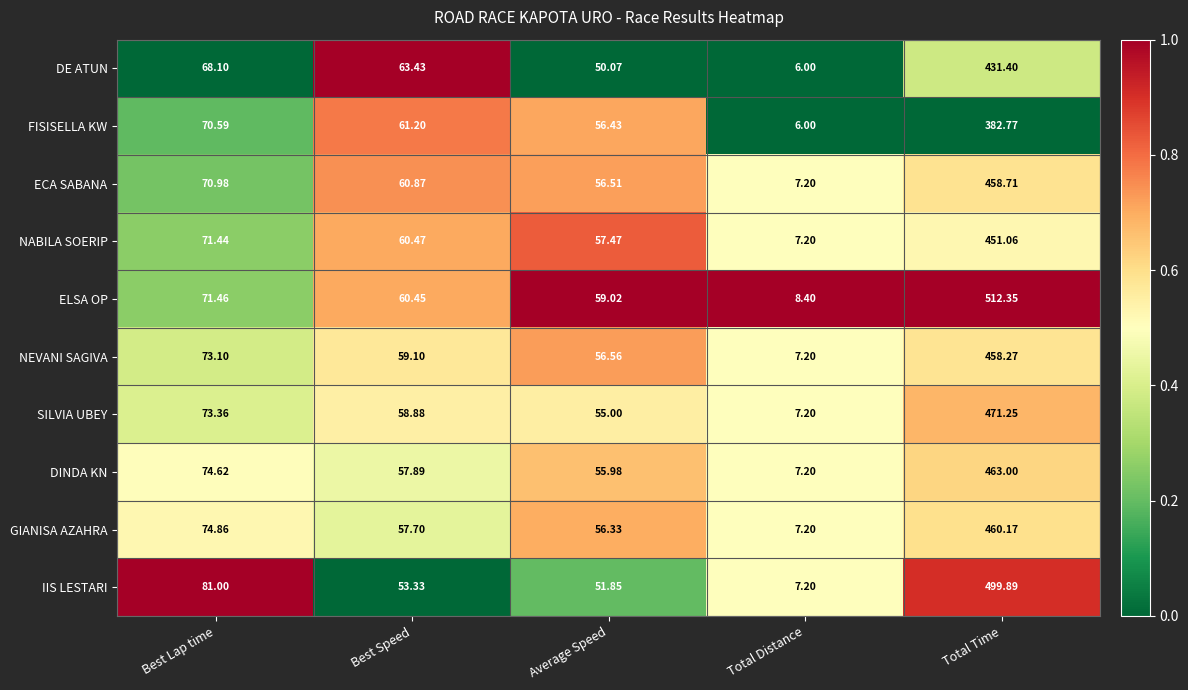

Which category has the lowest value in the ELSA OP series?

Total Distance